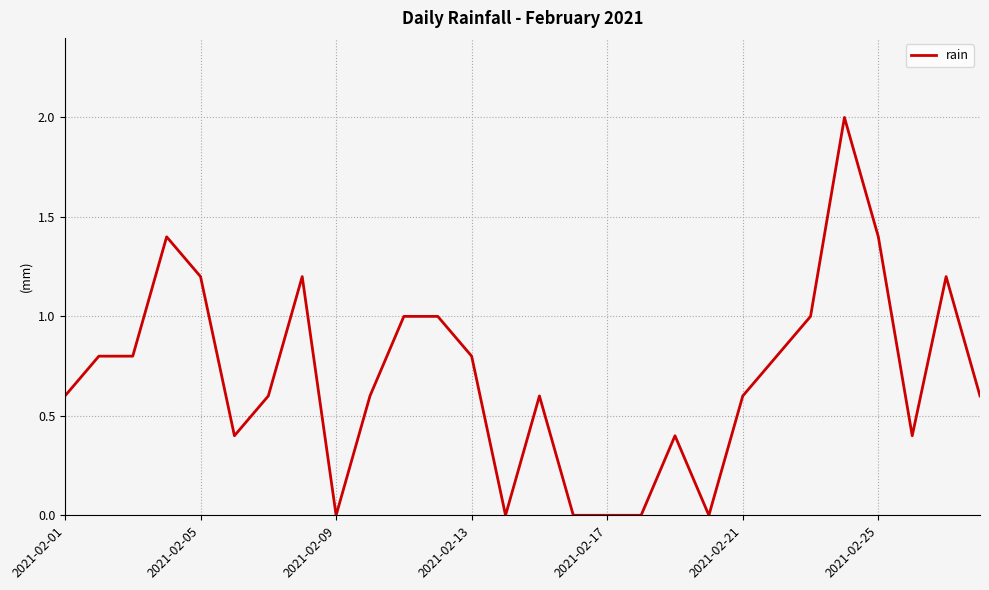

What is the maximum value shown in the chart?

2.0